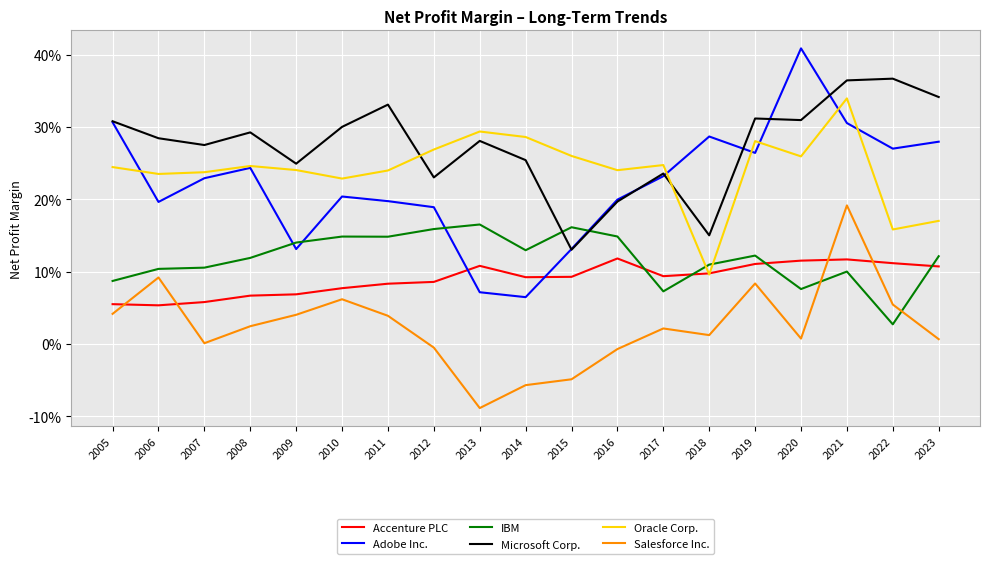

What are all the series names shown in the legend?

Accenture PLC, Adobe Inc., IBM, Microsoft Corp., Oracle Corp., Salesforce Inc.